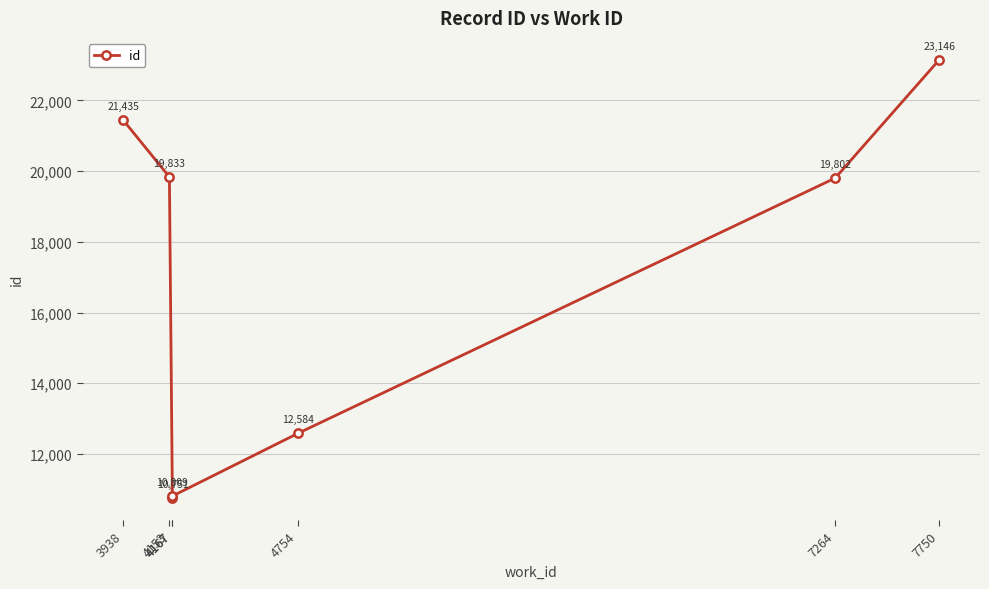

Which category has the highest value across all series?

7750